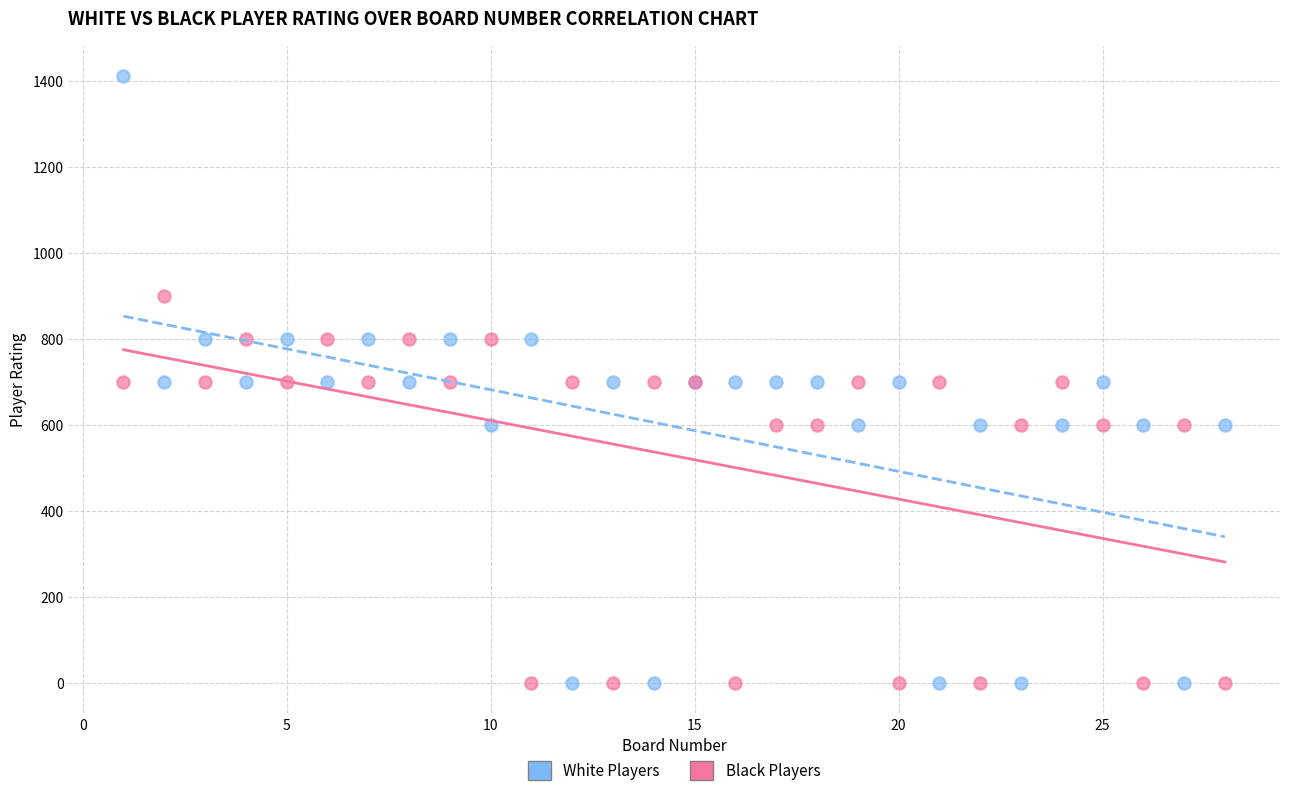

What are all the series names shown in the legend?

White Players, Black Players